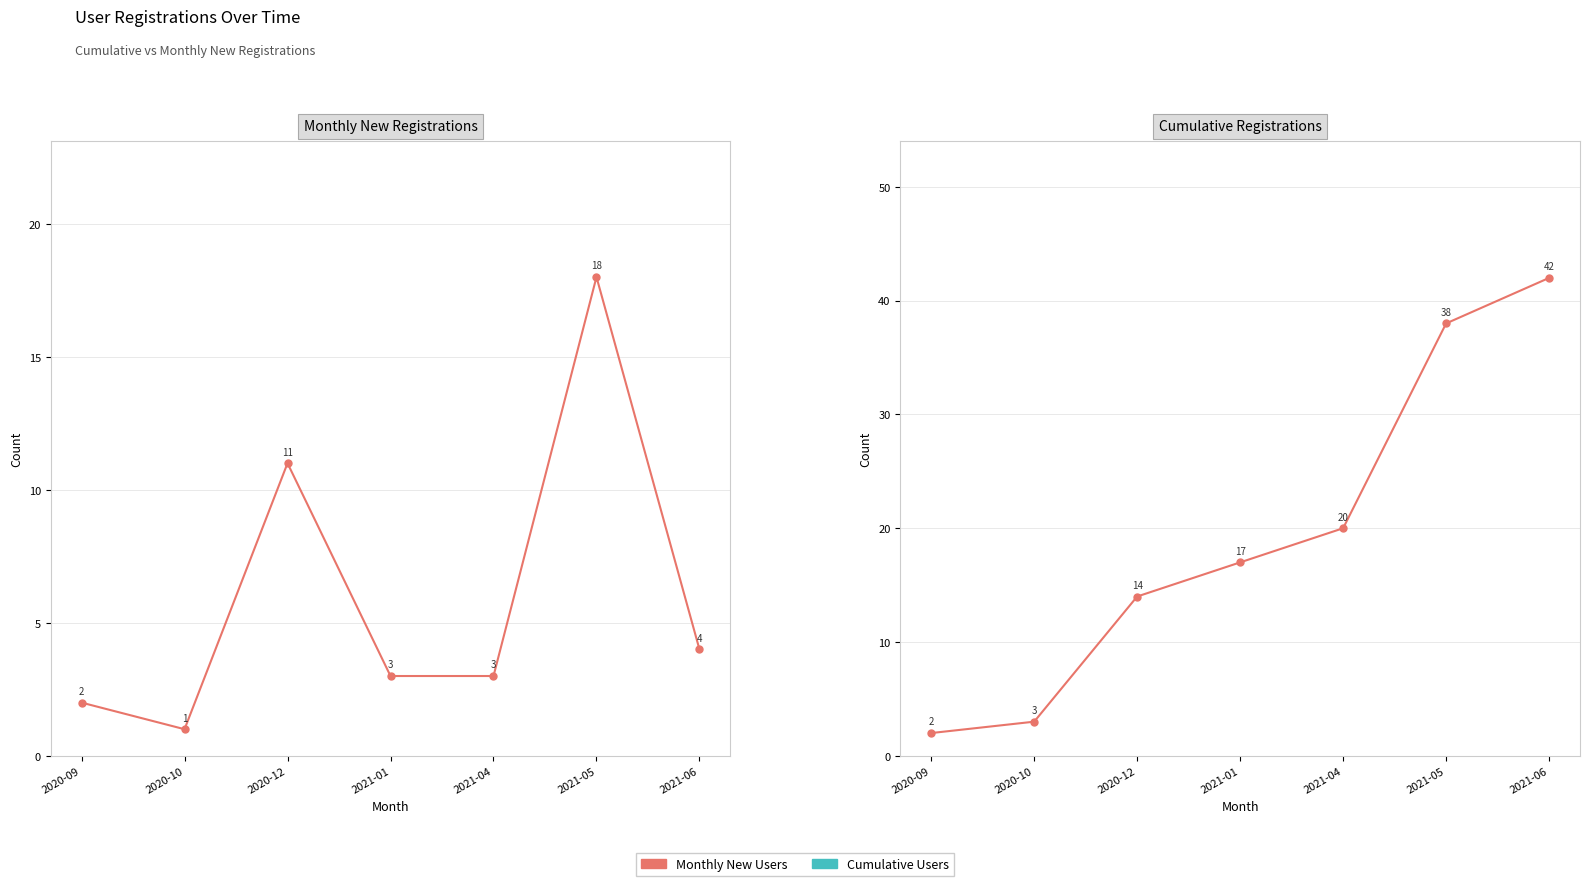

Between 2020-12 and 2021-05, which series saw the biggest shift?

Registrations (Cumulative)